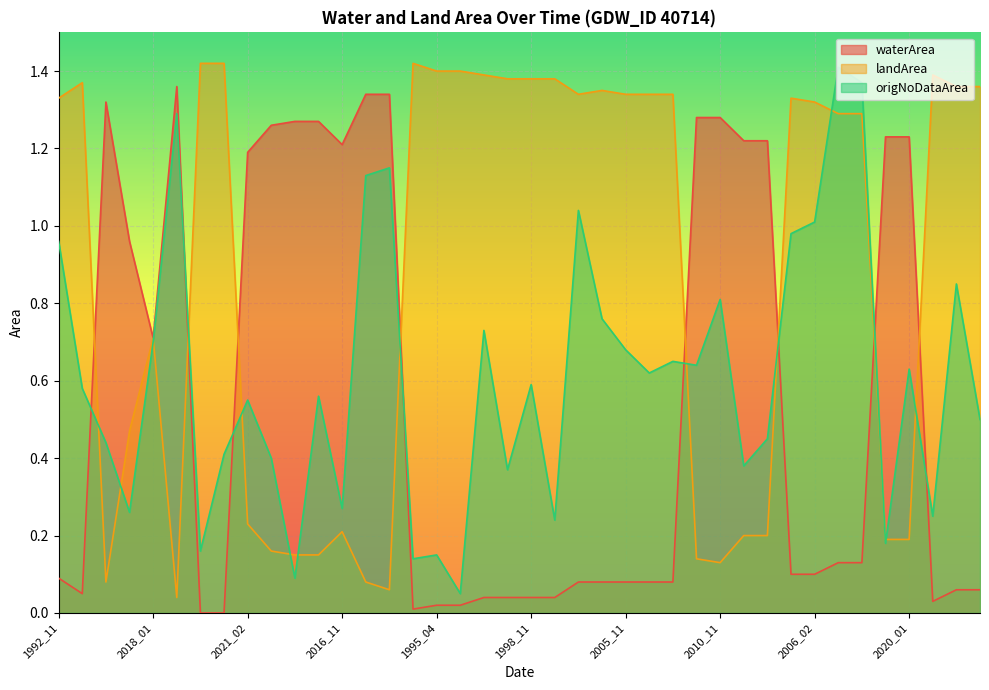

True or false: waterArea and landArea intersect in this chart.

True